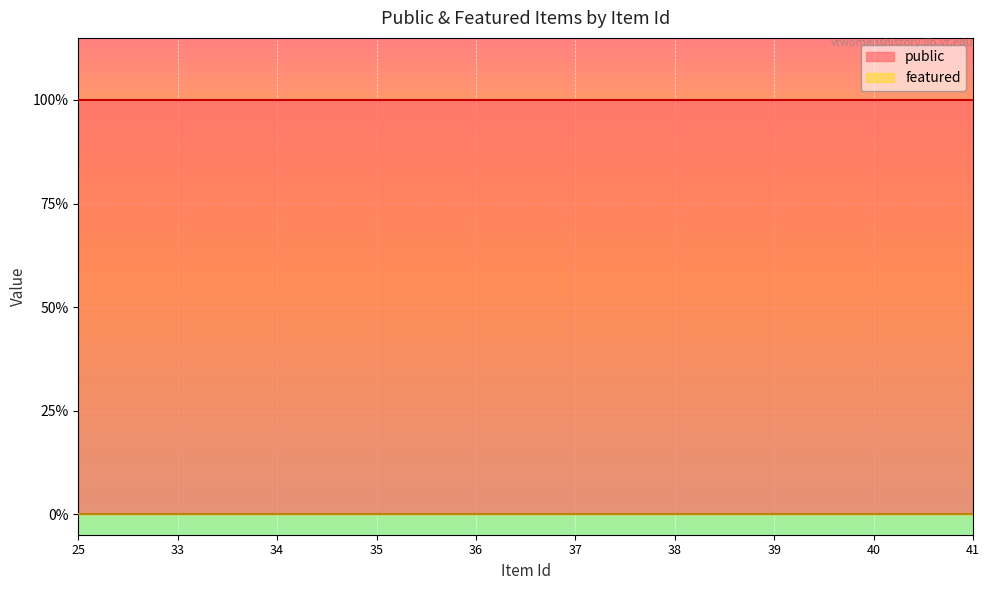

Reading left to right, extract all data points from this chart.

public: 25=1	33=1	34=1	35=1	36=1	37=1	38=1	39=1	40=1	41=1
featured: 25=0	33=0	34=0	35=0	36=0	37=0	38=0	39=0	40=0	41=0